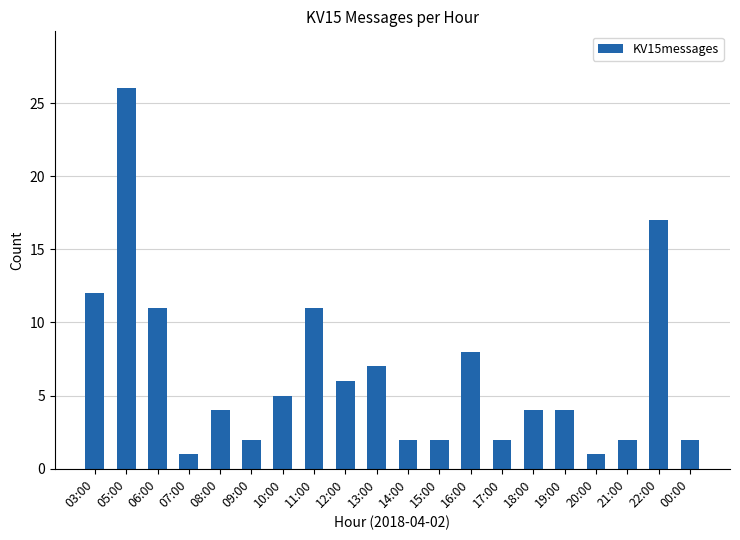

What position from the right is 22:00?

2